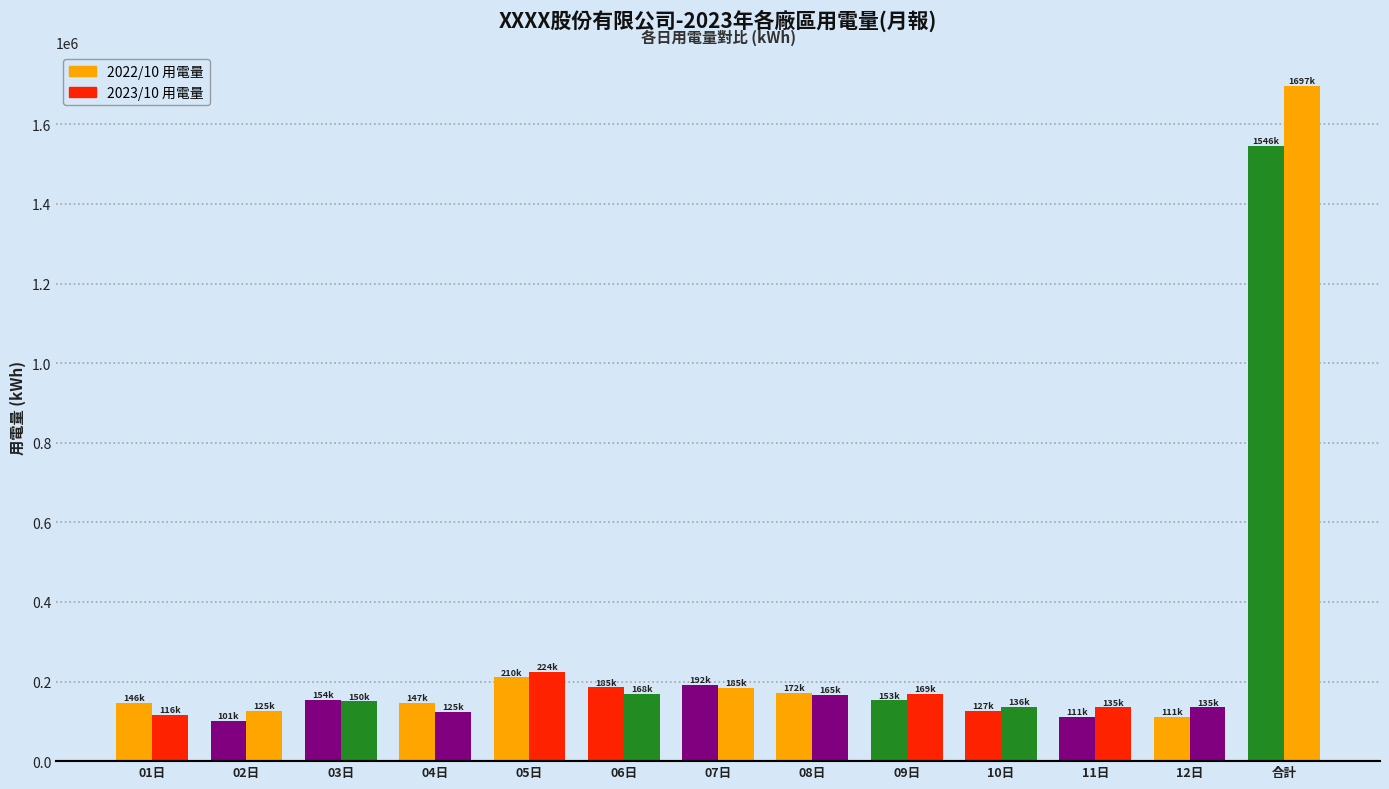

What is the label of the 7th bar from the left?

07日